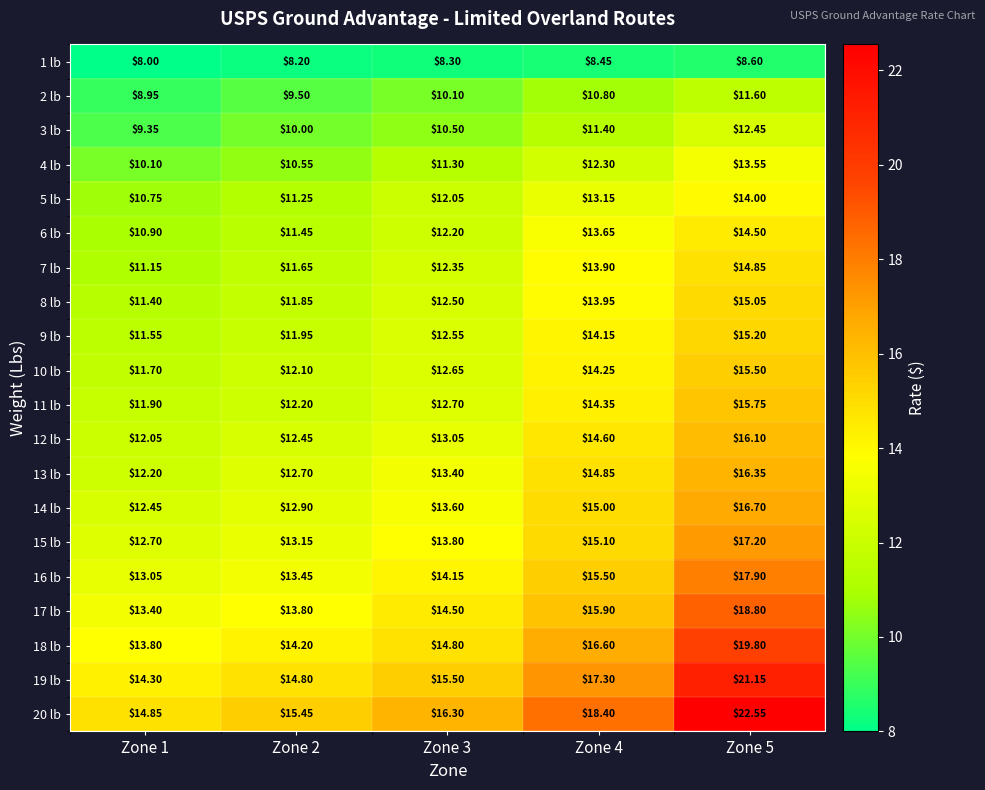

What is the maximum value shown in the chart?

22.6